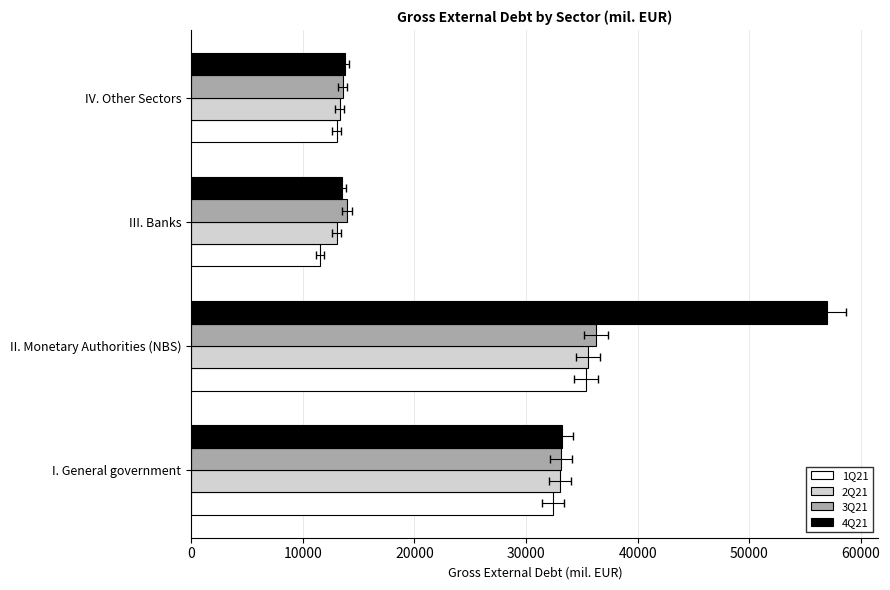

Does the chart contain any negative values?

No